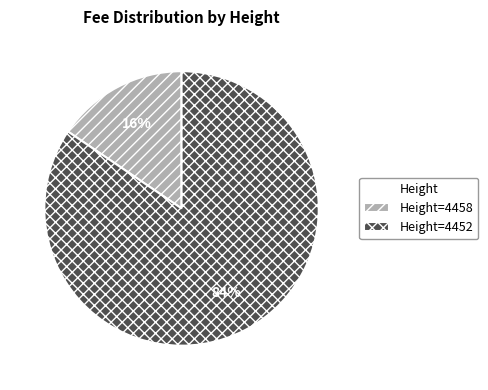

How many segments does this pie chart have?

2